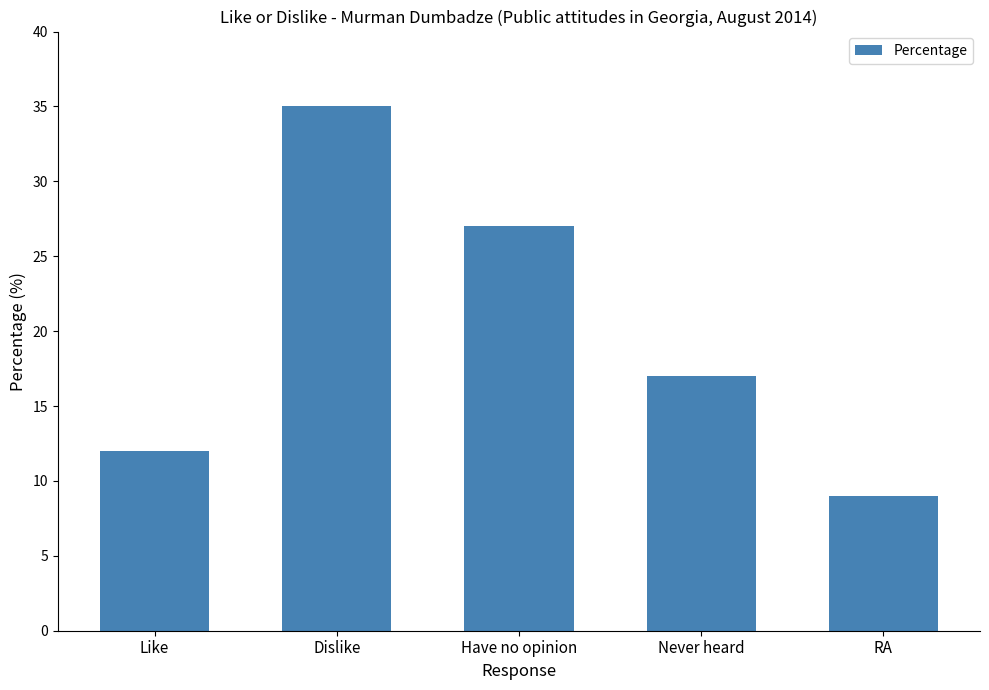

What position from the left is RA?

5